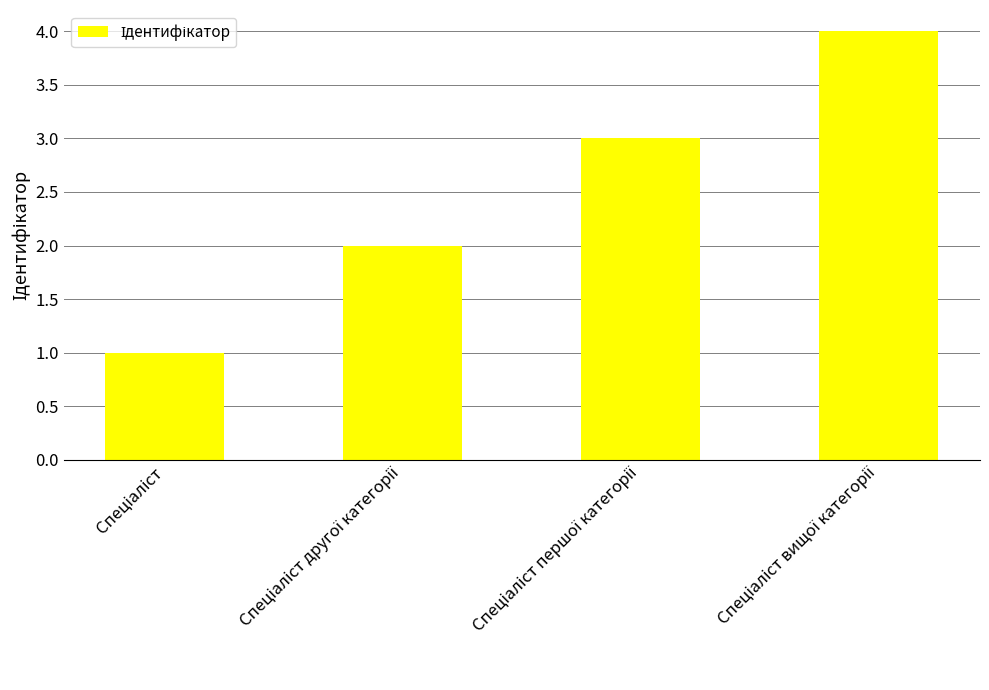

What is the maximum value shown in the chart?

4